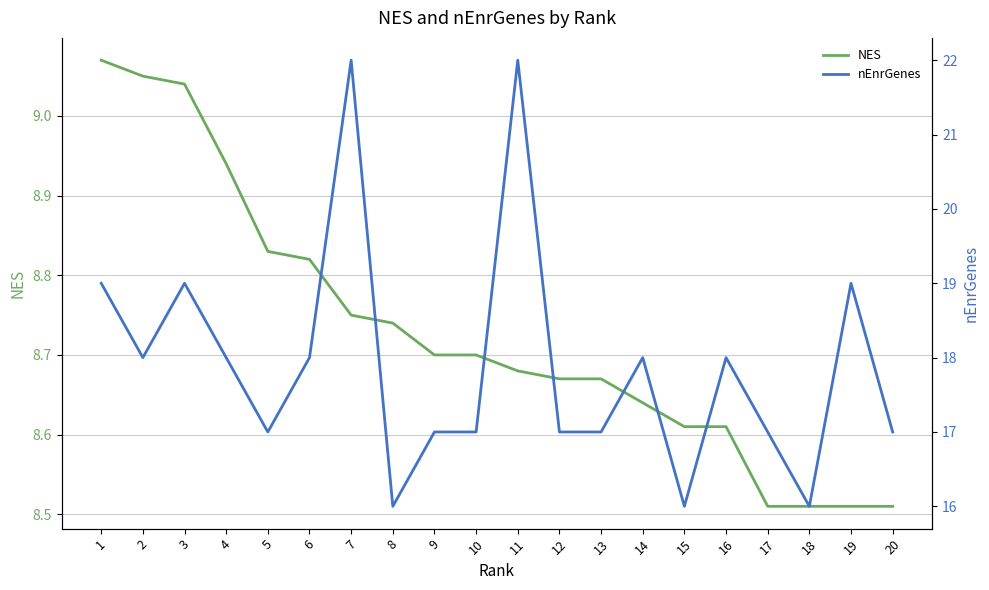

At which category does the chart reach its peak across all series?

7